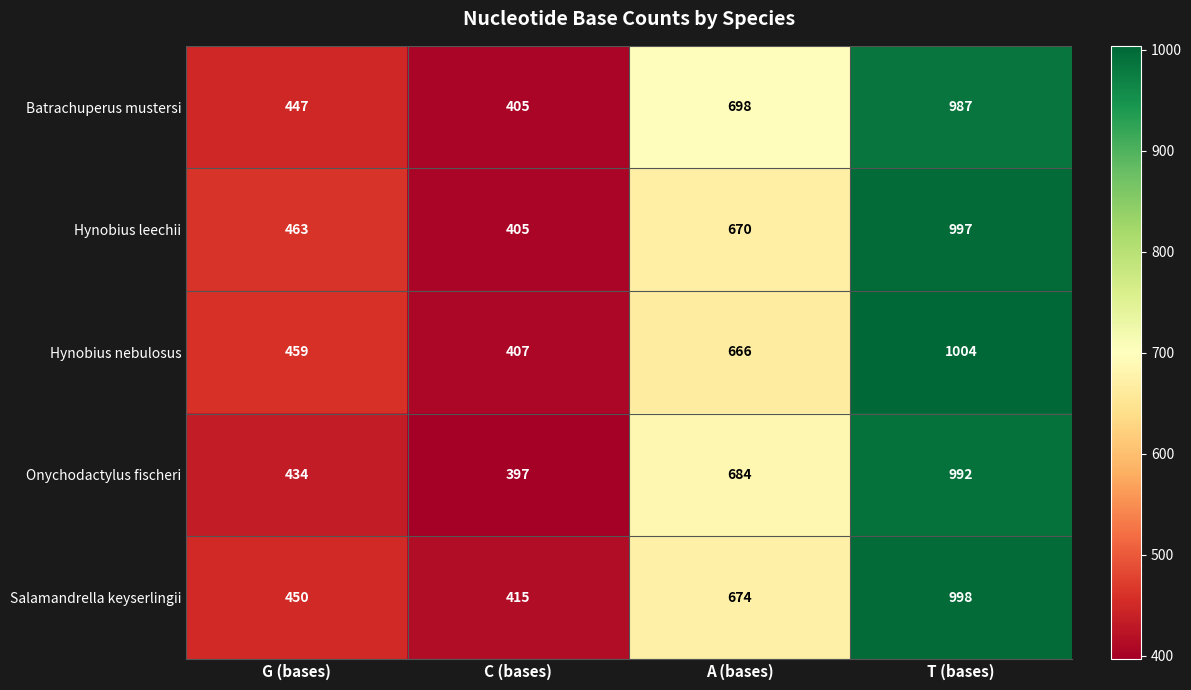

Which category has the lowest value in the Onychodactylus fischeri series?

C (bases)